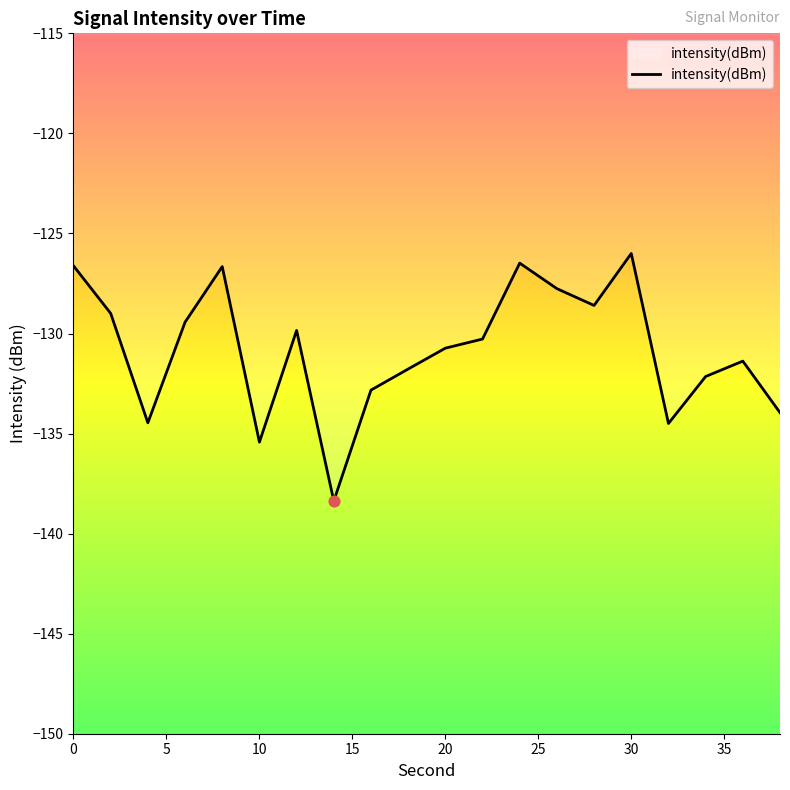

What is the maximum value shown in the chart?

-126.0